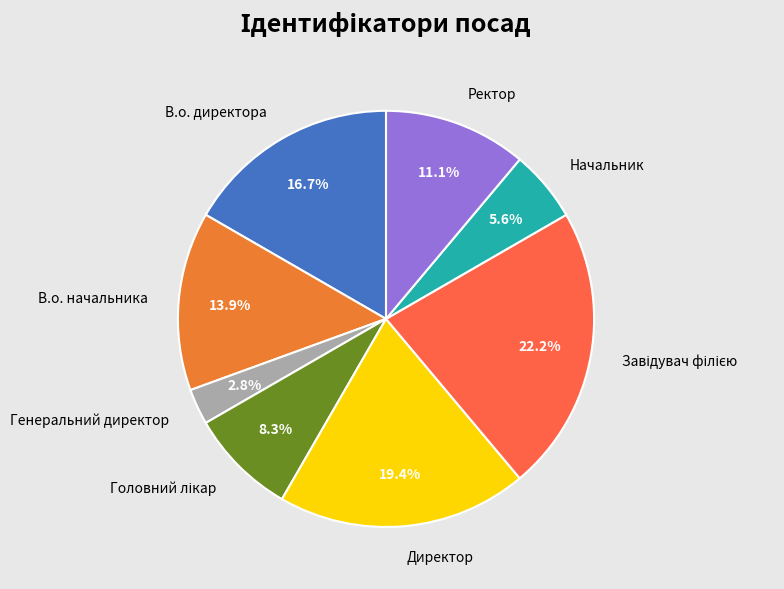

Does any single category account for the majority?

No